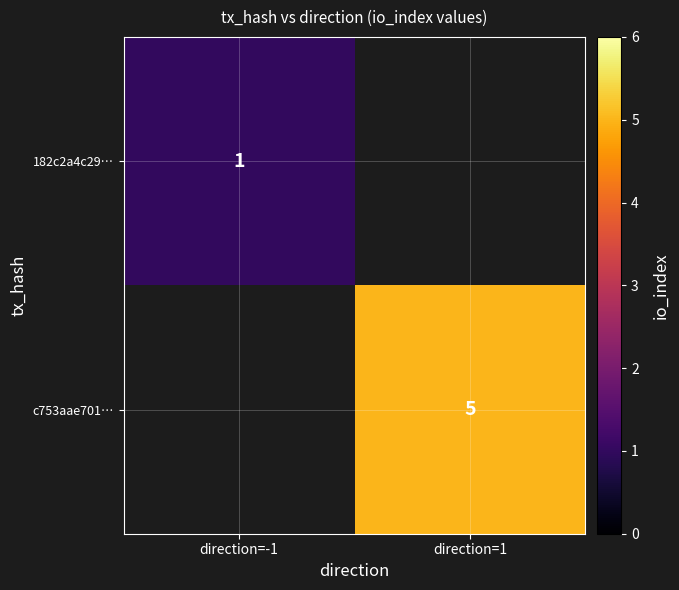

What is the minimum value shown in the chart?

1.0